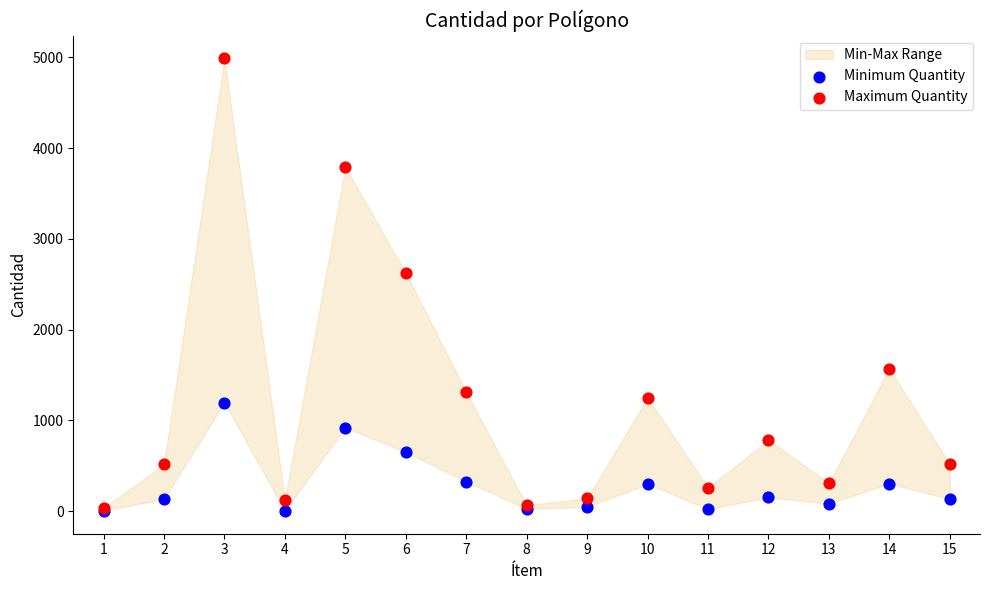

Across all series, what Y value is closest to 2494?

2624